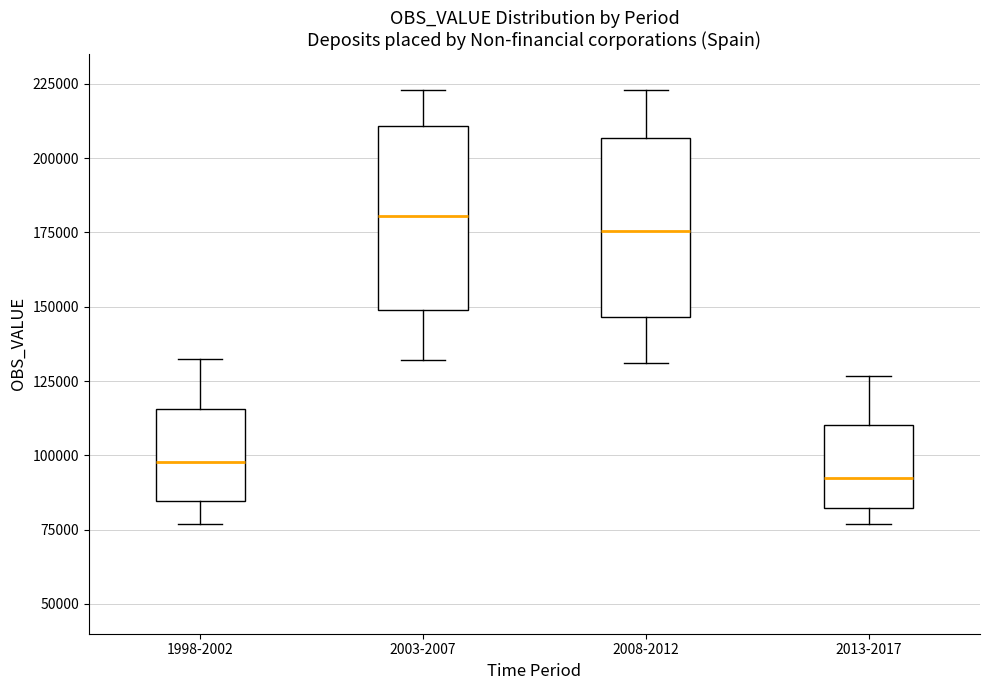

Which box has the lowest median line?

2013-2017